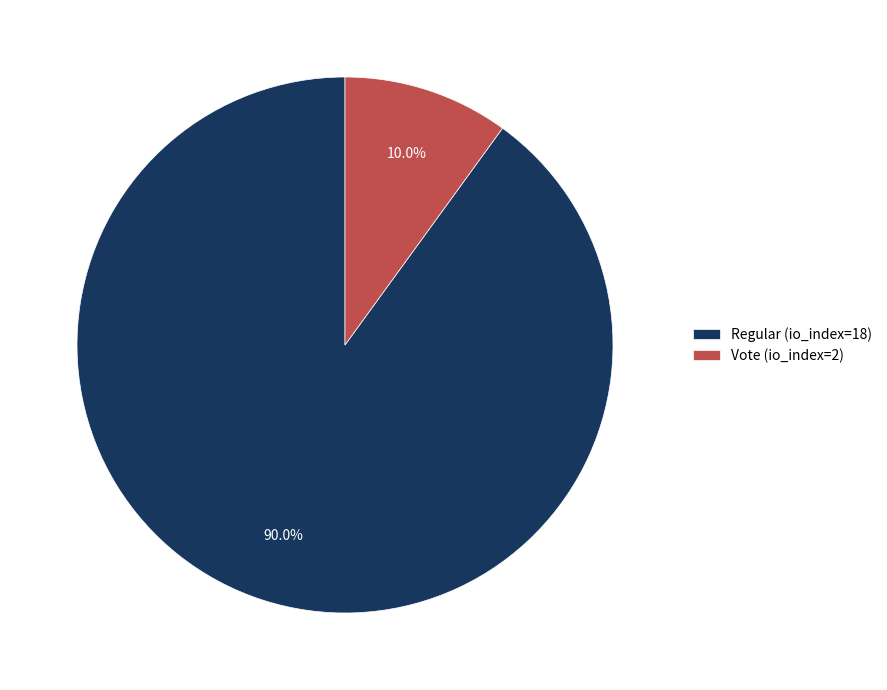

Does any single category account for the majority?

Yes